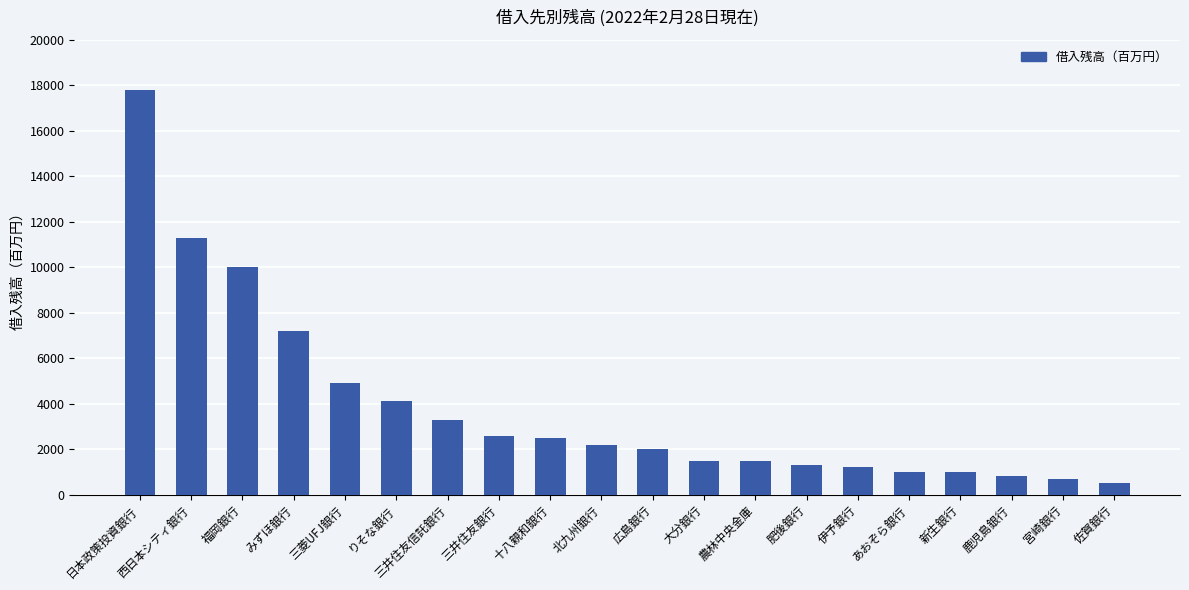

What is the change in value from 三井住友信託銀行 to 三井住友銀行?

-700